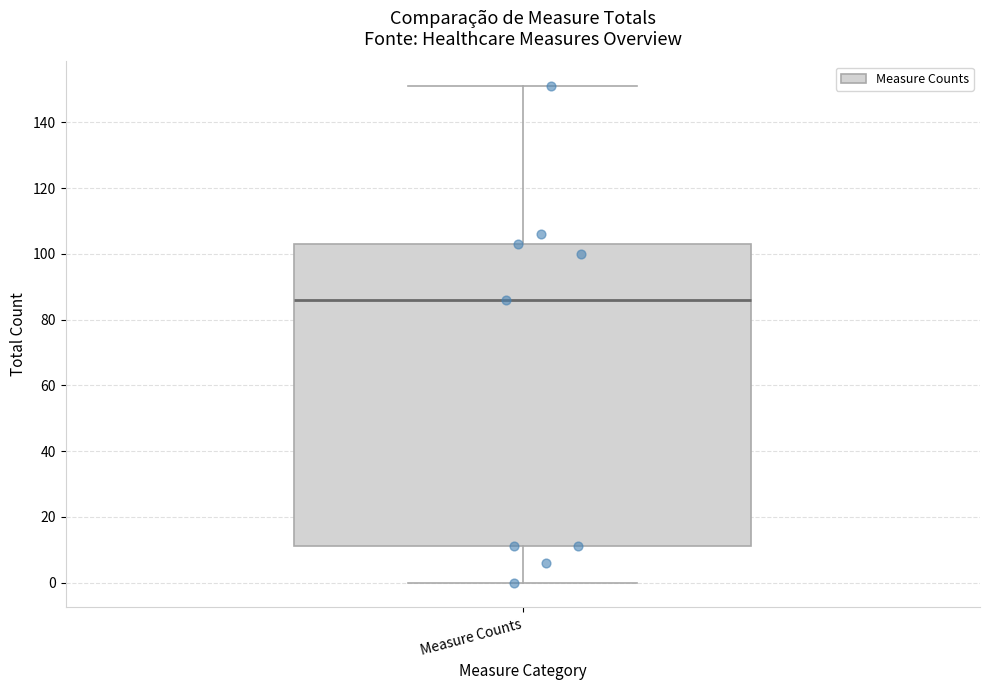

Where does the median line of the box for Measure Counts sit on the y-axis? The values are not printed on the chart, so give them approximately, as read against the axis.

86